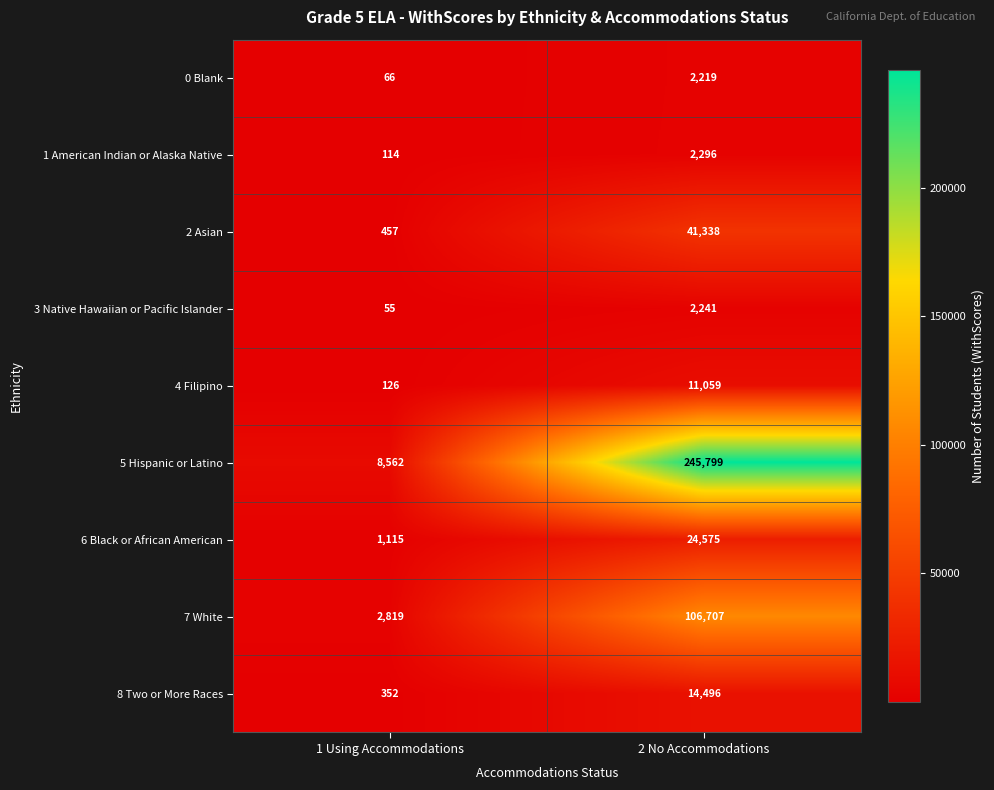

Which series changed the most between 1 Using Accommodations and 2 No Accommodations?

5 Hispanic or Latino